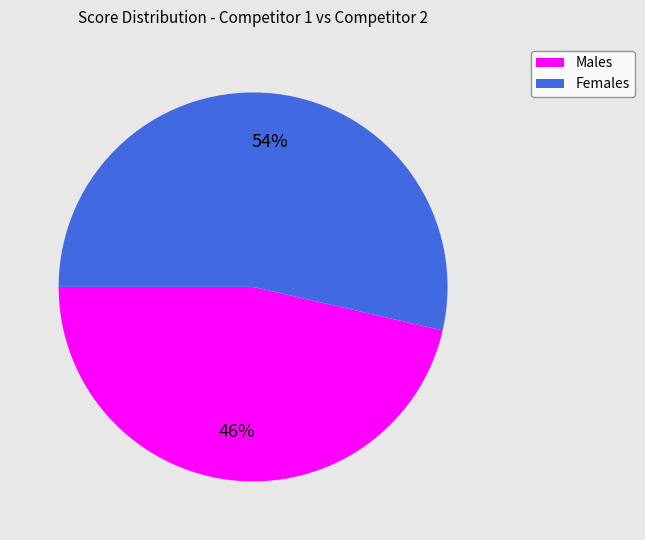

Which category has the biggest portion of the pie?

Females